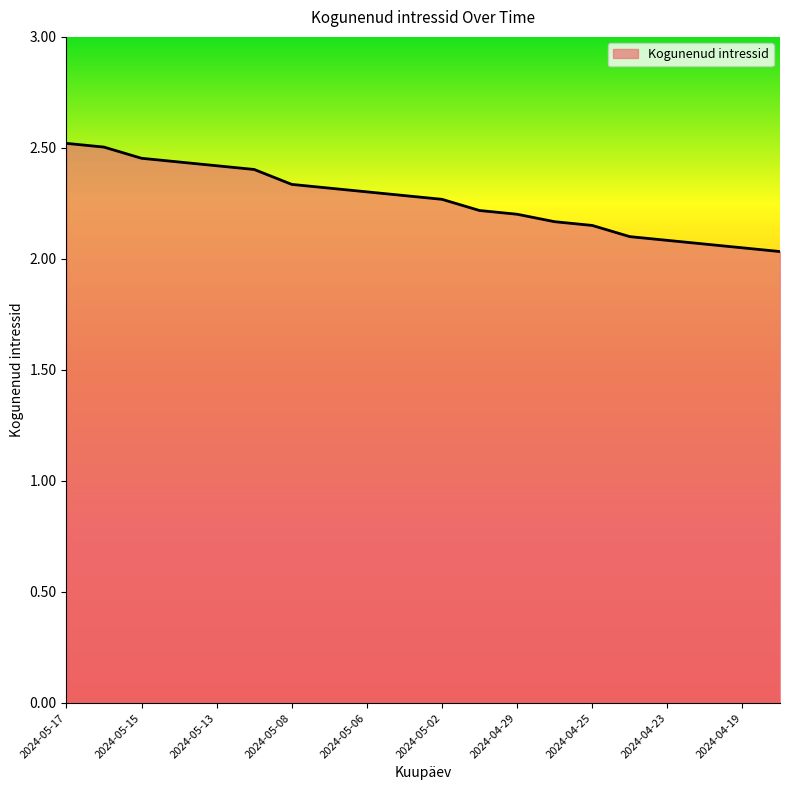

What is the difference between the second highest and second lowest values?

0.5